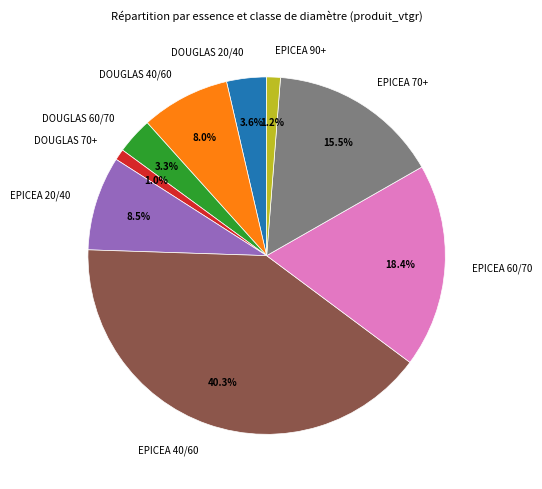

Count the number of slices in the pie.

9